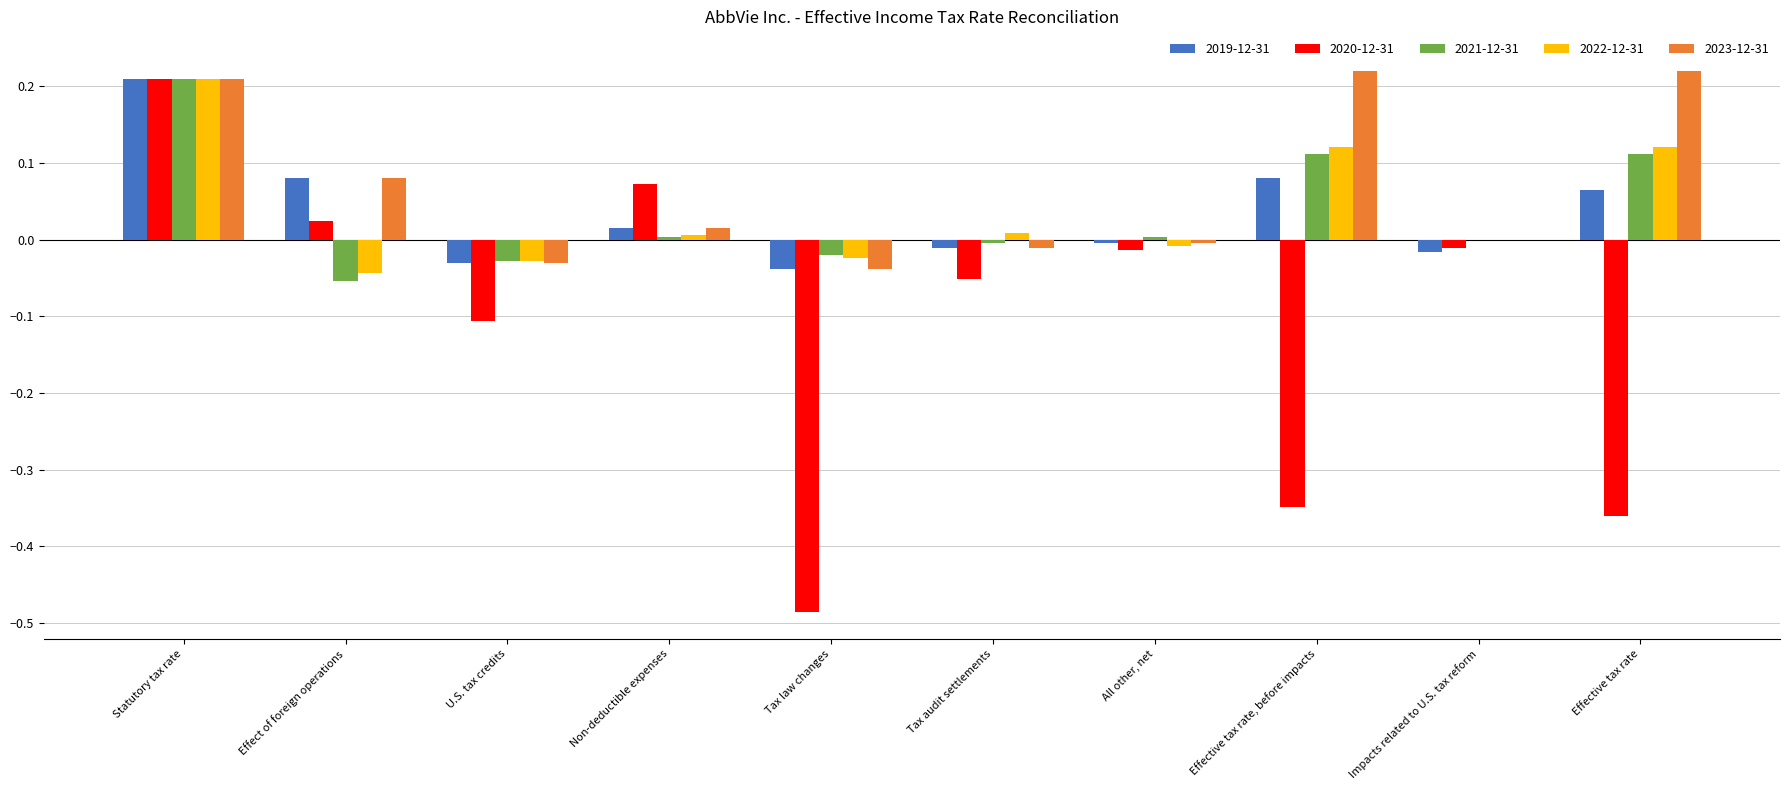

Count the number of categories in the chart.

10